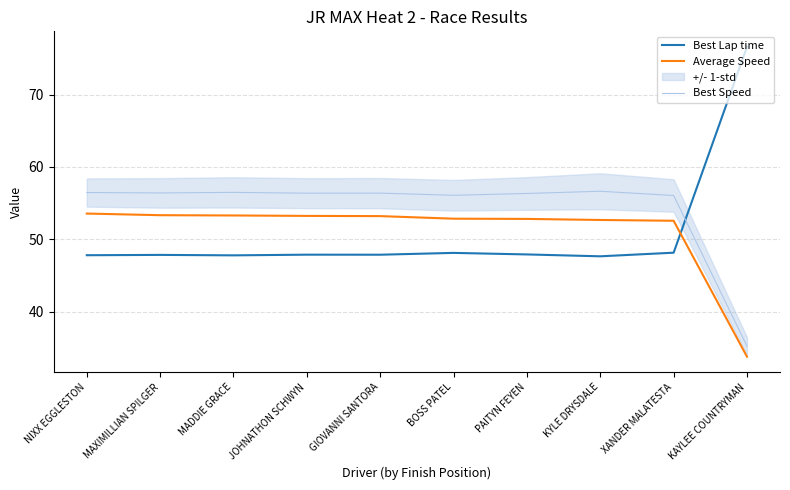

What is the label of the 7th point from the right?

JOHNATHON SCHWYN